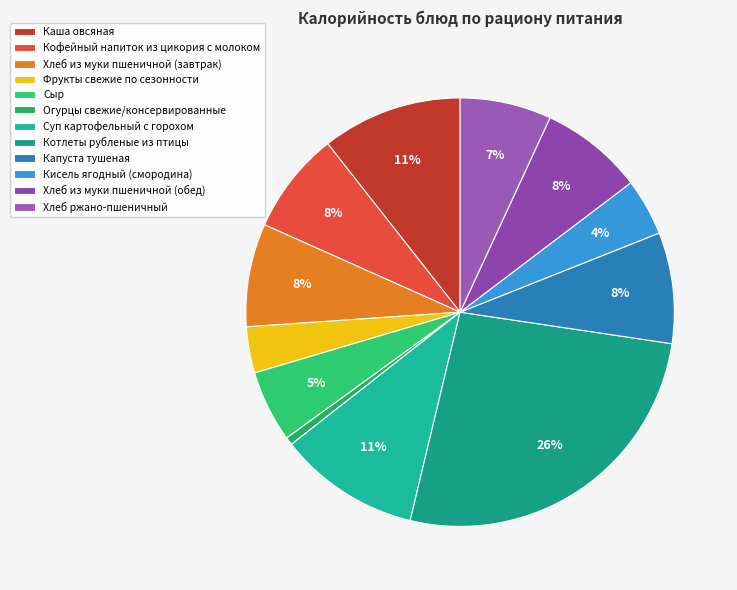

What percentage is the Фрукты свежие по сезонности slice, to the nearest percent?

3%